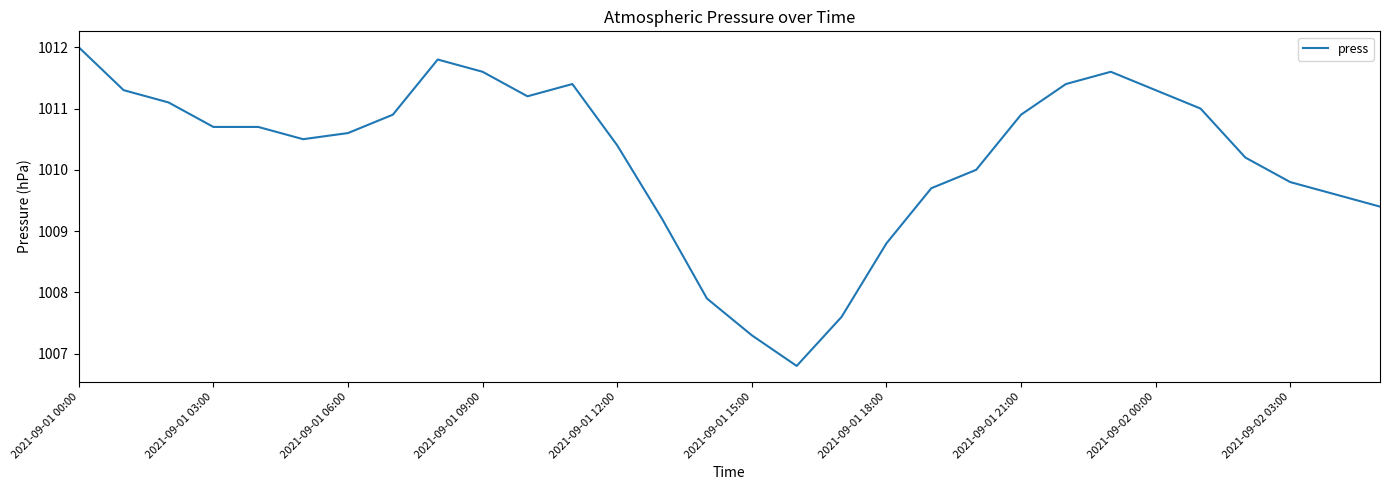

What is the greatest value displayed?

1012.0